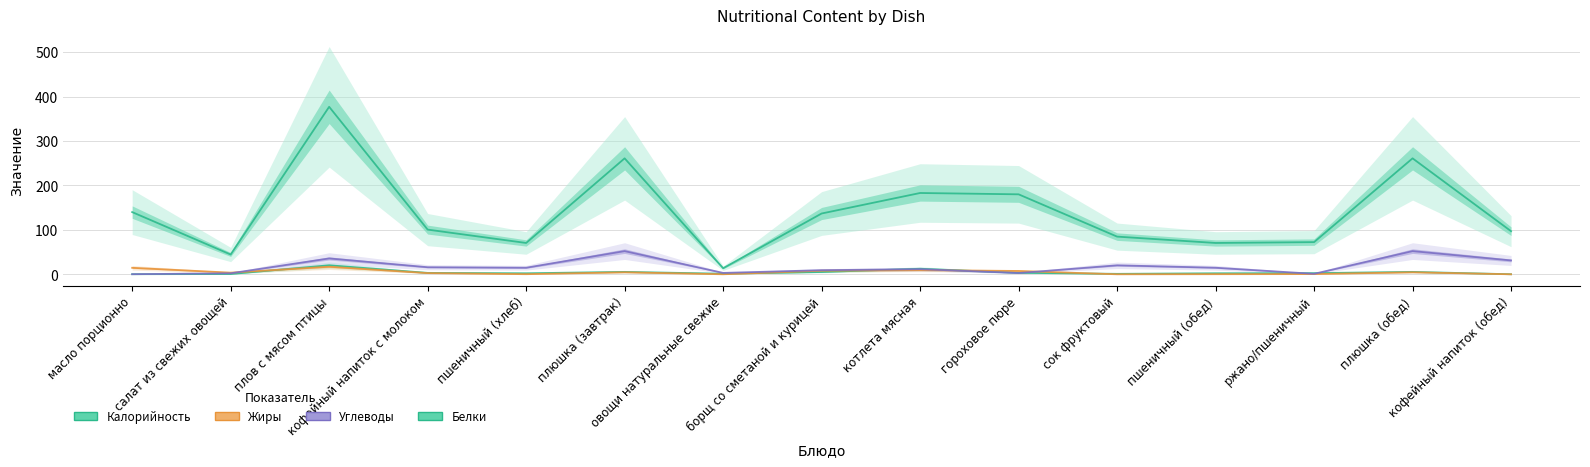

At which category does Углеводы reach its first local valley?

пшеничный (хлеб)